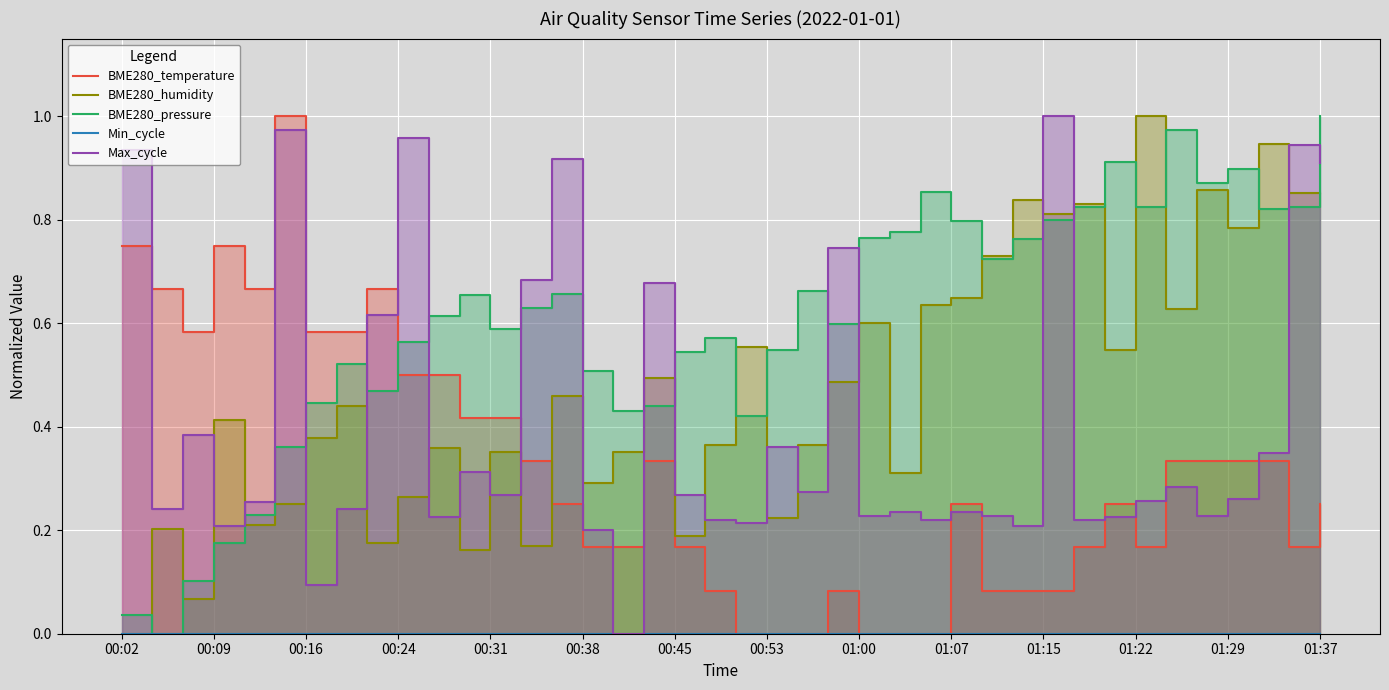

Which category has the highest value across all series?

01:15